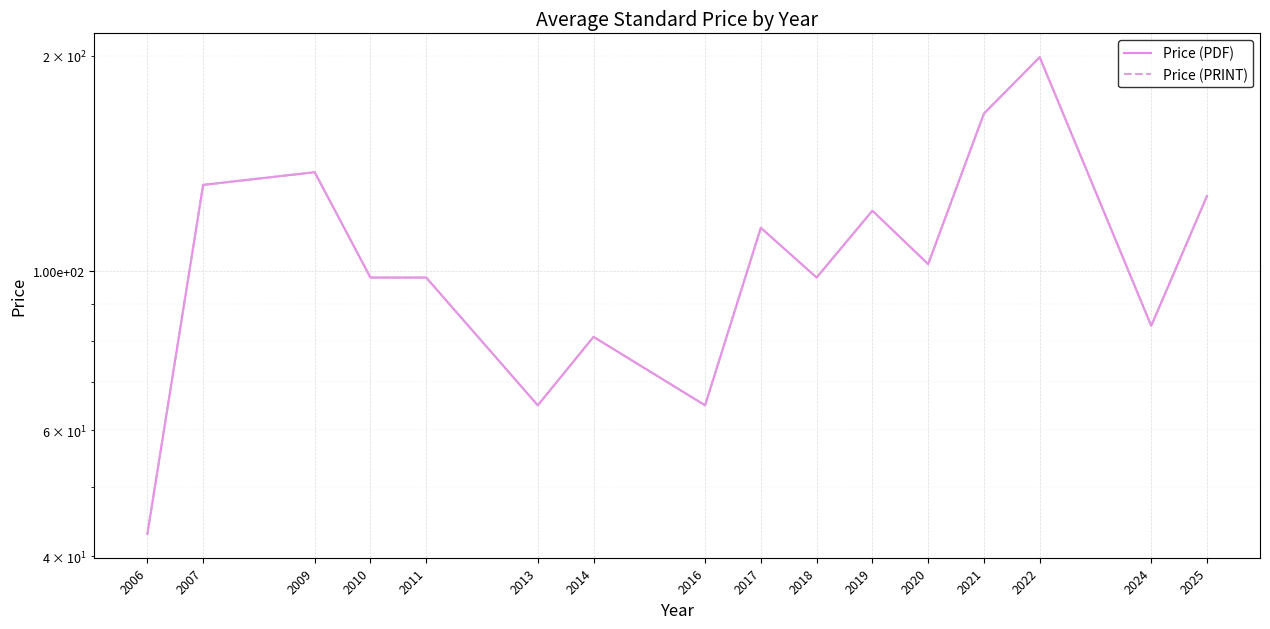

What value does the Price (PDF) series have at 2021?

166.0